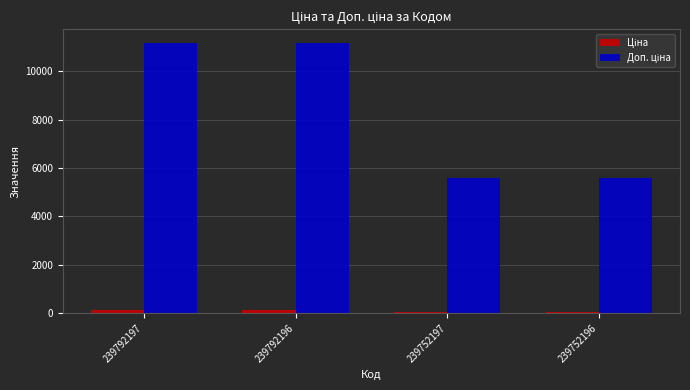

At how many categories does at least one series exceed 2565?

4